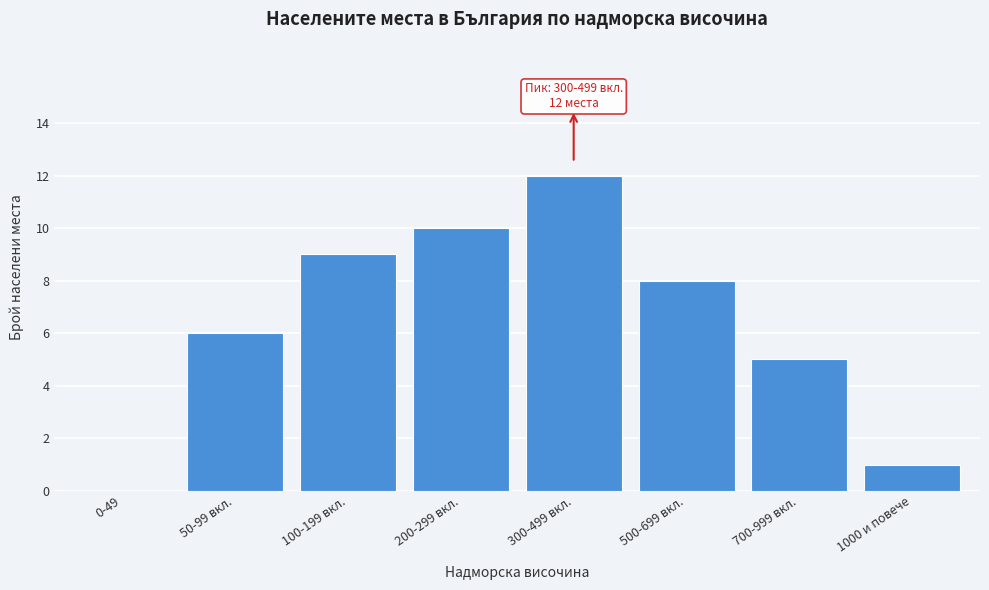

Reading left to right, transcribe all the data shown in this chart.

0-49=0	50-99 вкл.=6	100-199 вкл.=9	200-299 вкл.=10	300-499 вкл.=12	500-699 вкл.=8	700-999 вкл.=5	1000 и повече=1